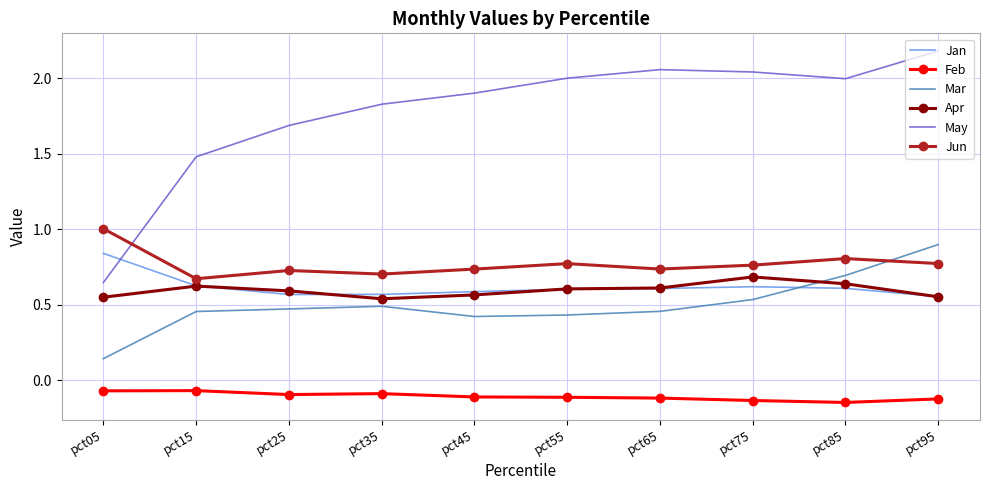

In Apr, how many points are higher than both neighbors (excluding endpoints)?

2